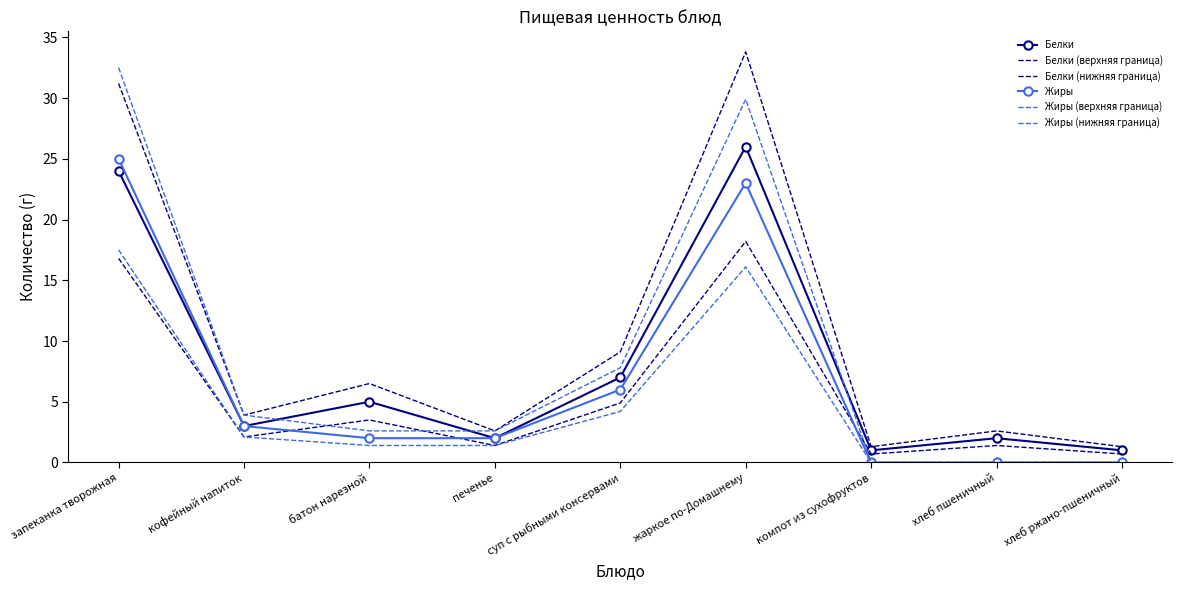

What is the label of the 6th point from the left?

жаркое по-Домашнему